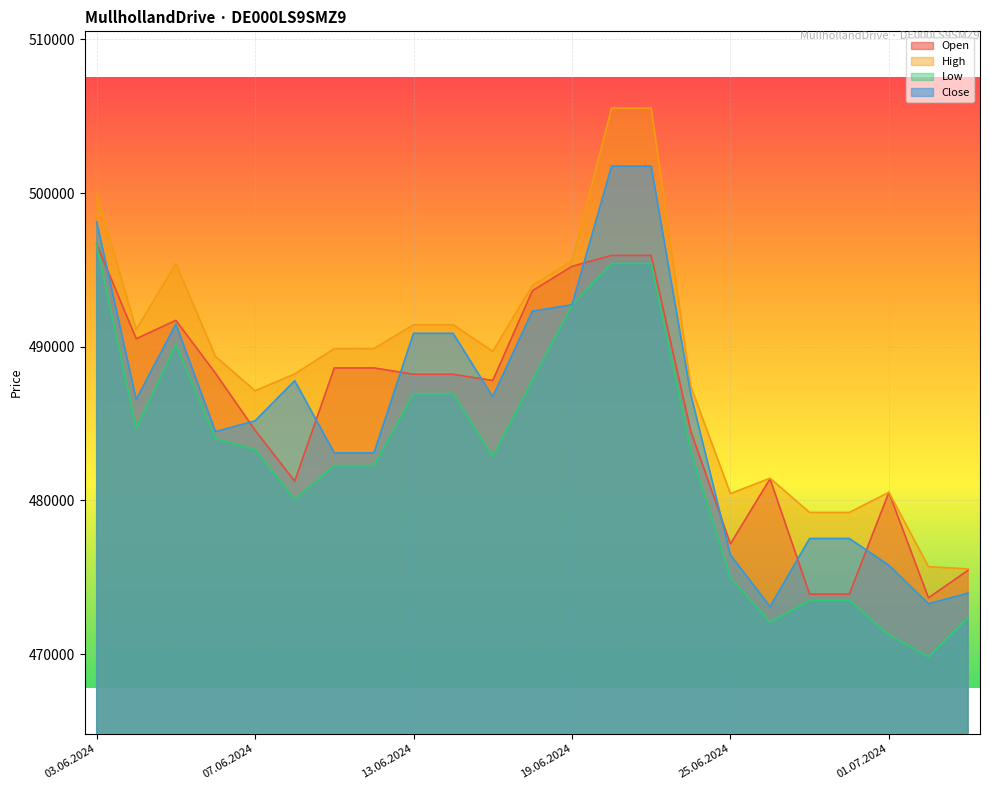

Reading right to left, extract all data points from this chart.

Open: 475460	473662	480528	473903	473903	481408	477177	484501	495949	495949	495237	493646	487806	488213	488213	488625	488625	481256	484568	488281	491721	490526	496681
High: 475545	475692	480528	479218	479218	481447	480447	487428	505531	505531	495583	493982	489699	491438	491438	489879	489879	488228	487138	489374	495414	491130	499968
Low: 472388	469824	471246	473494	473494	472088	474964	483212	495430	495430	492718	487830	482859	486951	486951	482271	482271	480088	483316	484025	490154	484701	496639
Close: 473971	473275	475783	477524	477524	473091	476455	486904	501758	501758	492733	492320	486755	490875	490875	483090	483090	487795	485183	484480	491482	486576	498141